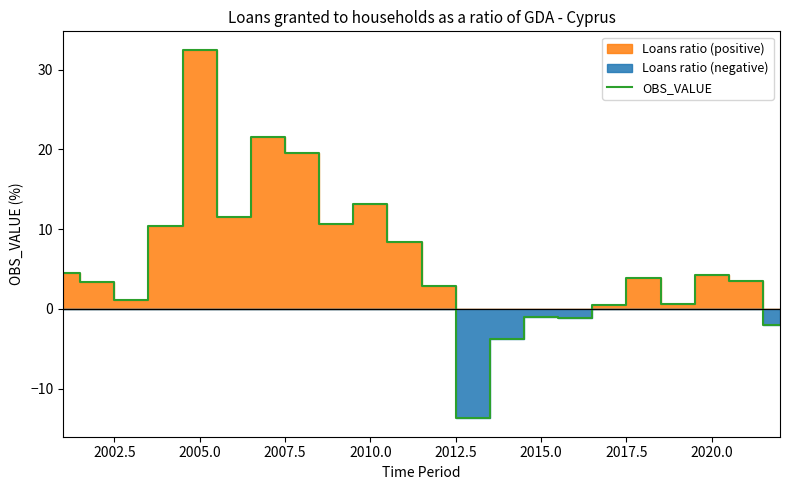

What is the minimum value for OBS_VALUE?

-13.7